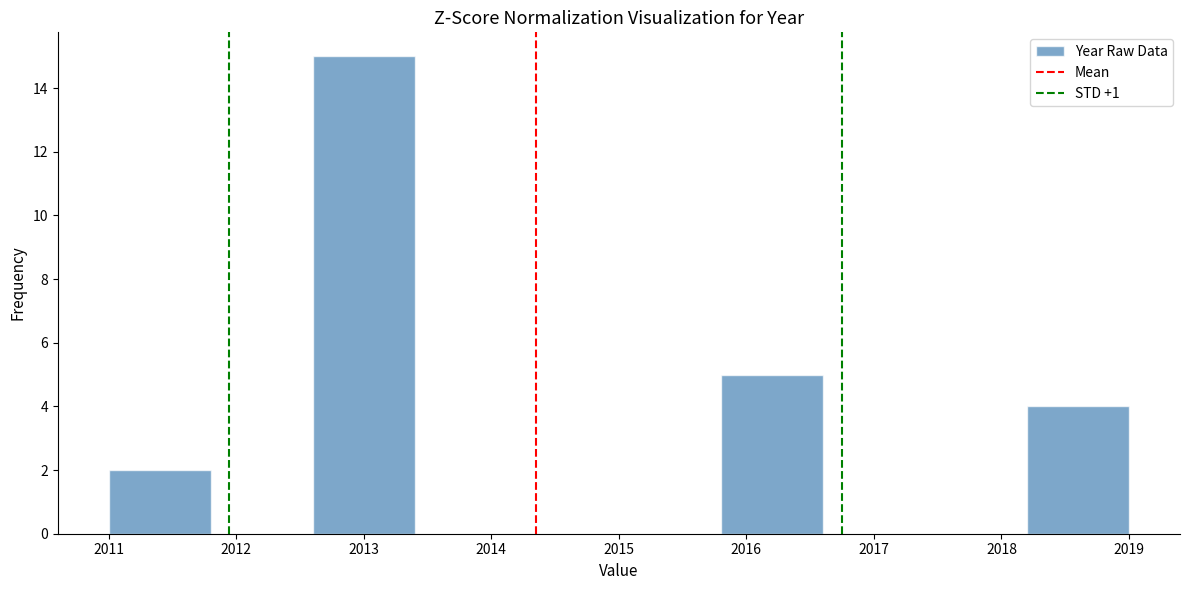

How tall is the bar that spans 2011.0 to 2011.8 on the x-axis? The values are not printed on the chart, so give them approximately, as read against the axis.

2